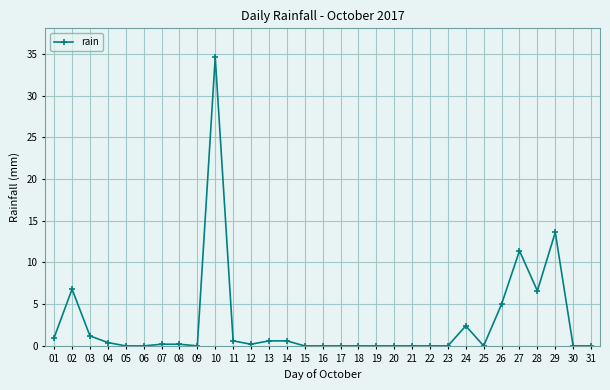

Between 13 and 25, which is larger?

13